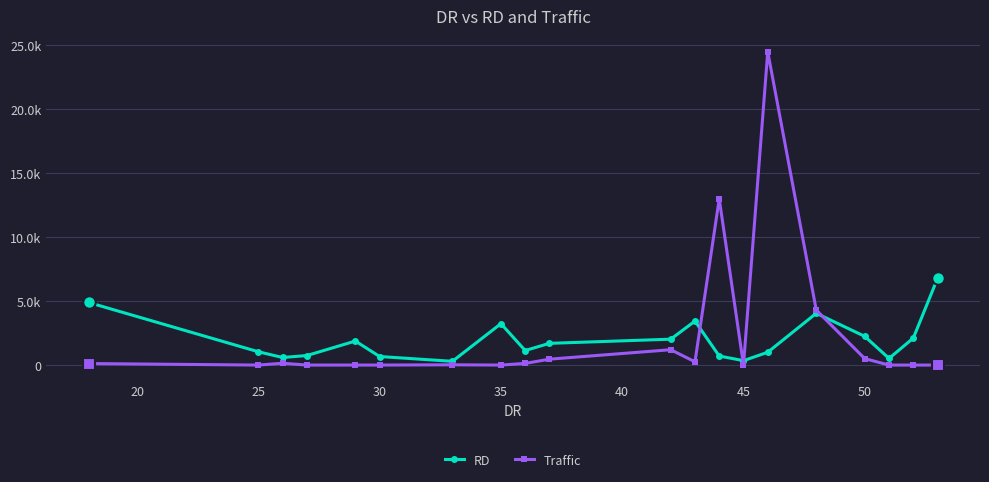

Is this an area chart (filled region under the line)?

No